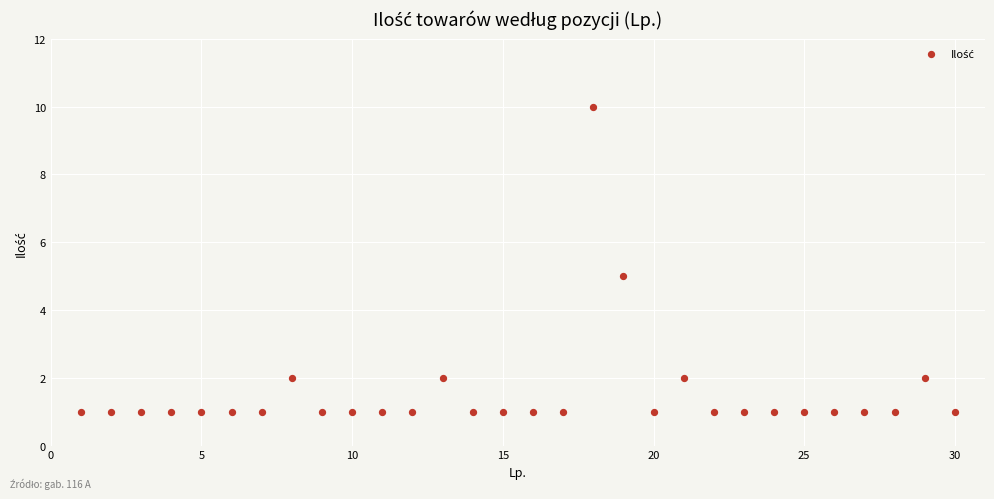

How many points are shown in the scatter plot?

30